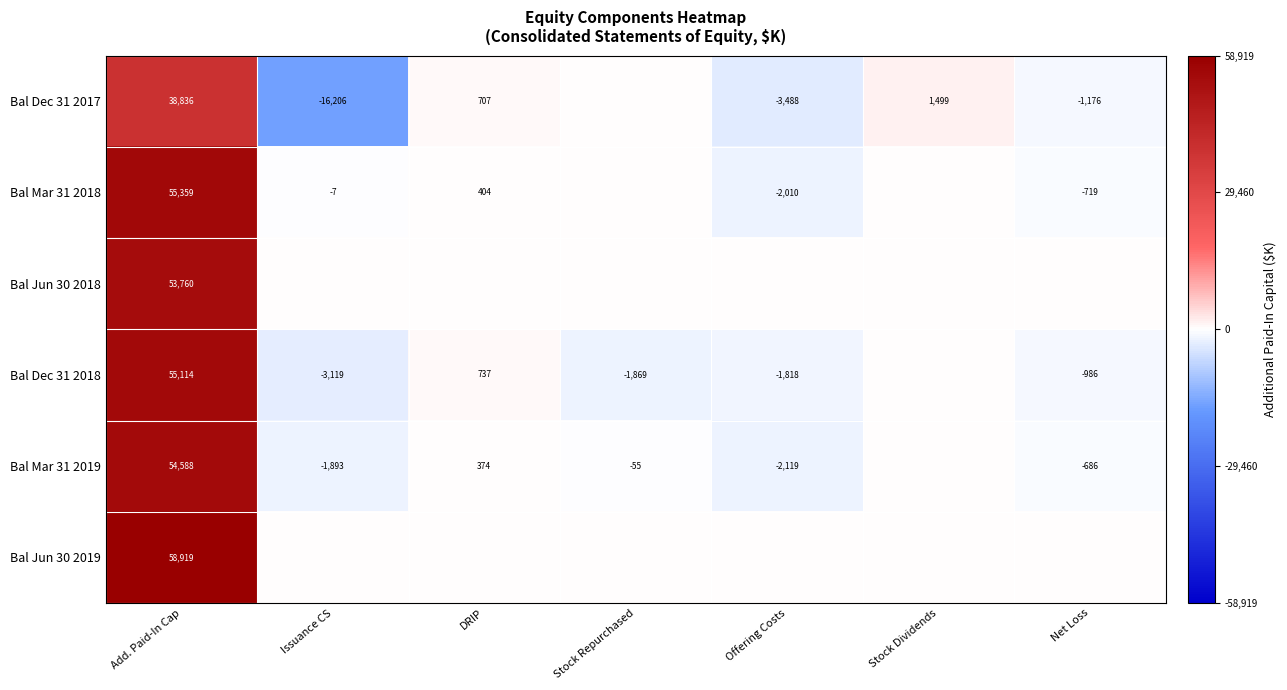

What is the difference between the Bal Mar 31 2018 values at Offering Costs and Net Loss?

1291